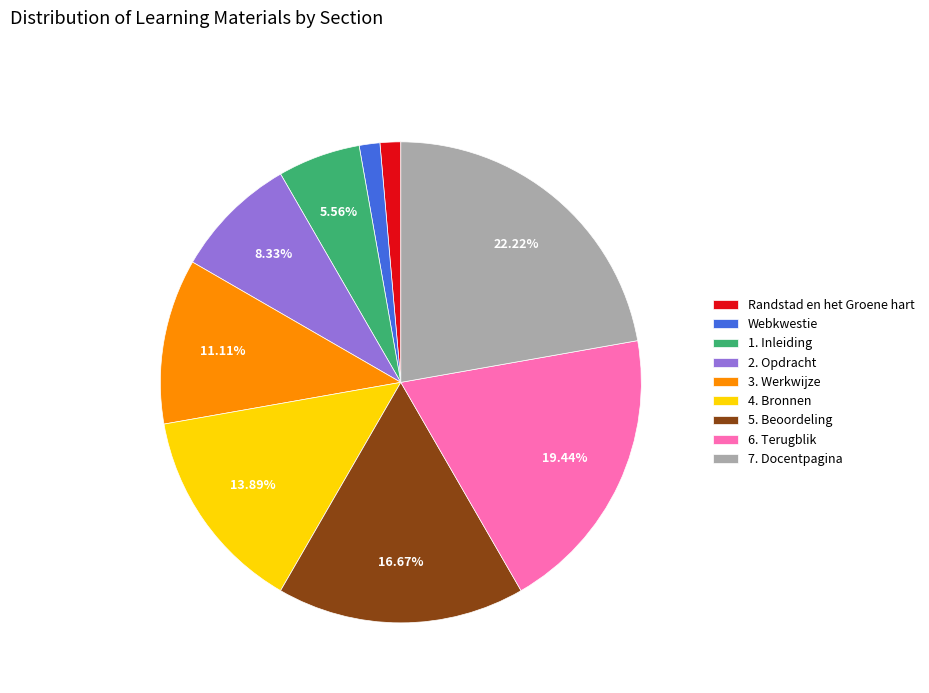

Is the sum of 1. Inleiding and Randstad en het Groene hart greater than half?

No